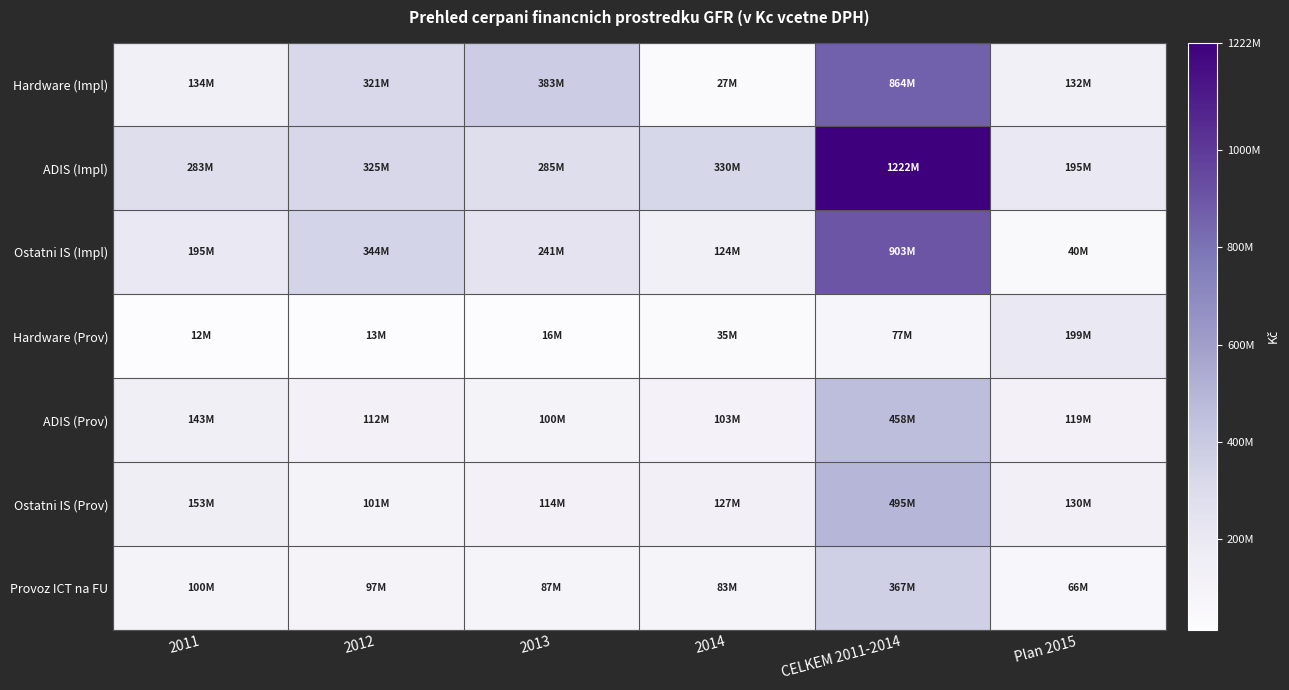

Which label corresponds to the largest value in the chart?

CELKEM 2011-2014